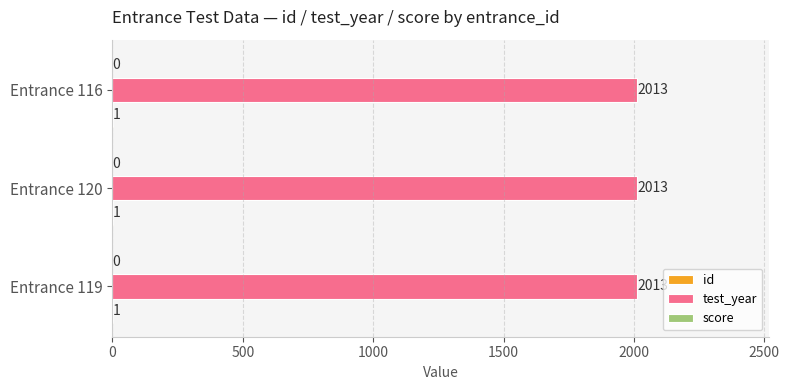

Which series has the largest total across all categories?

test_year